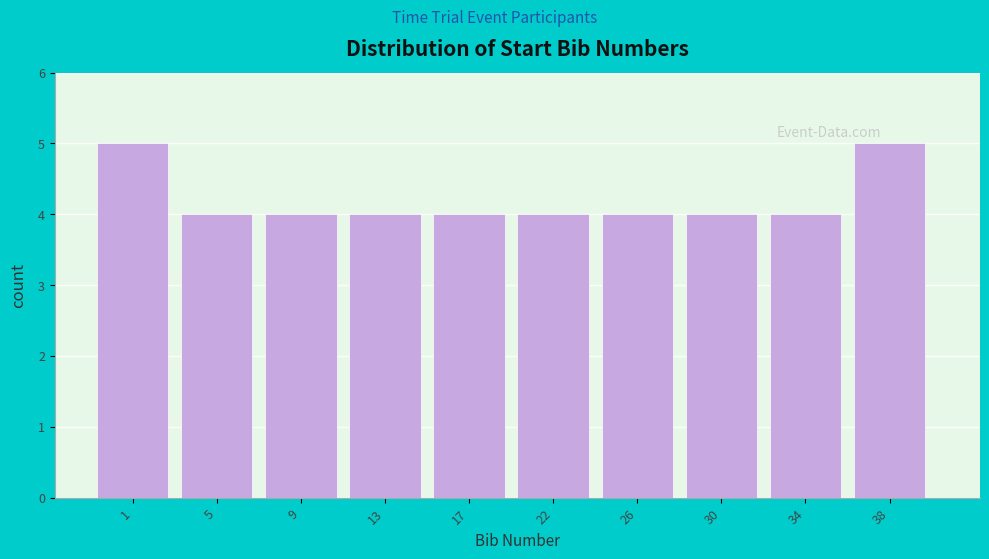

Reading right to left, what are all the values shown in this chart?

38=5	34=4	30=4	26=4	22=4	17=4	13=4	9=4	5=4	1=5